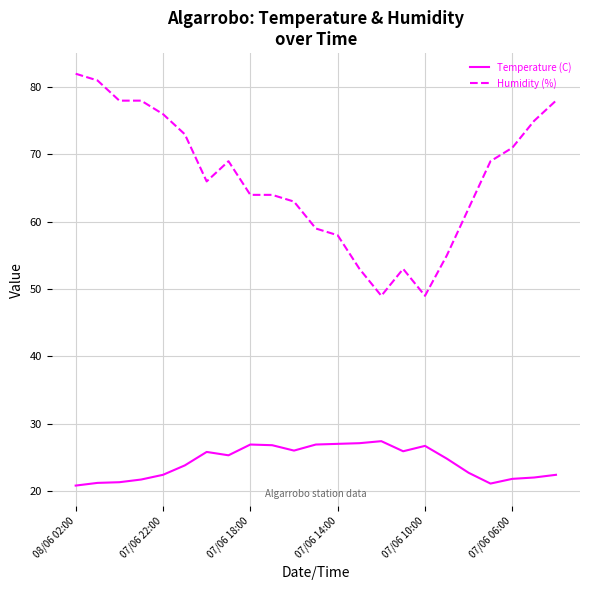

Which series has the largest total across all categories?

Humidity (%)